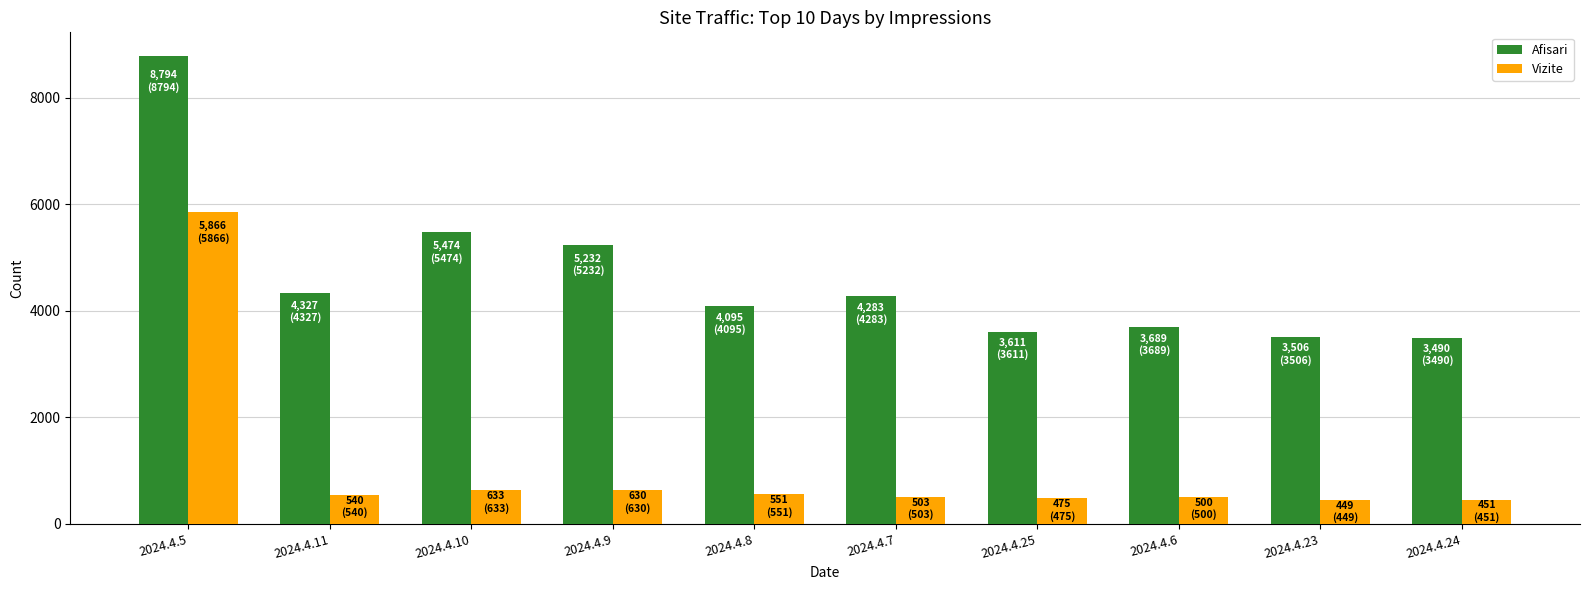

What is the greatest value displayed?

8794